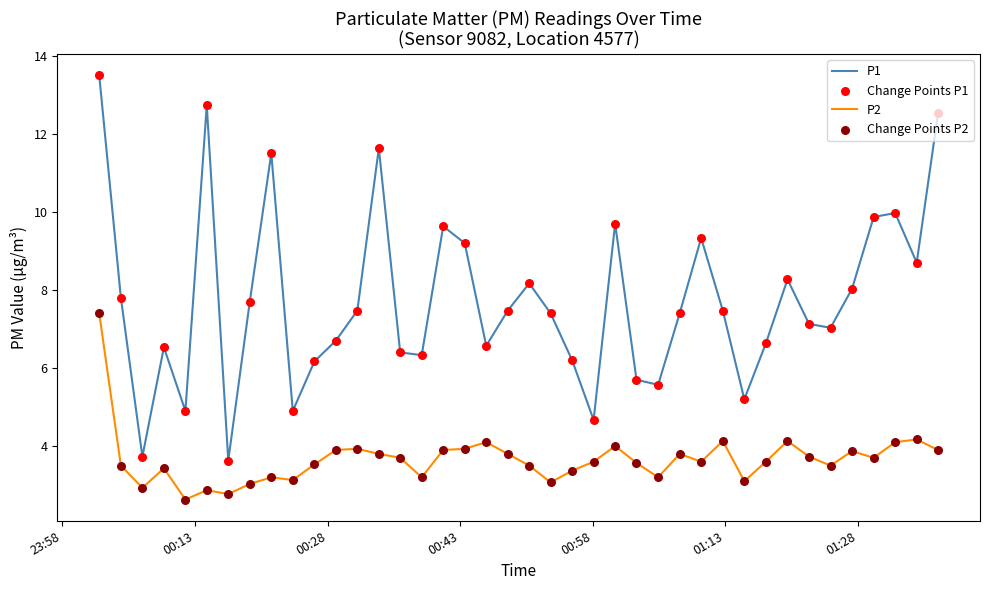

Which series has the widest spread of values?

P1